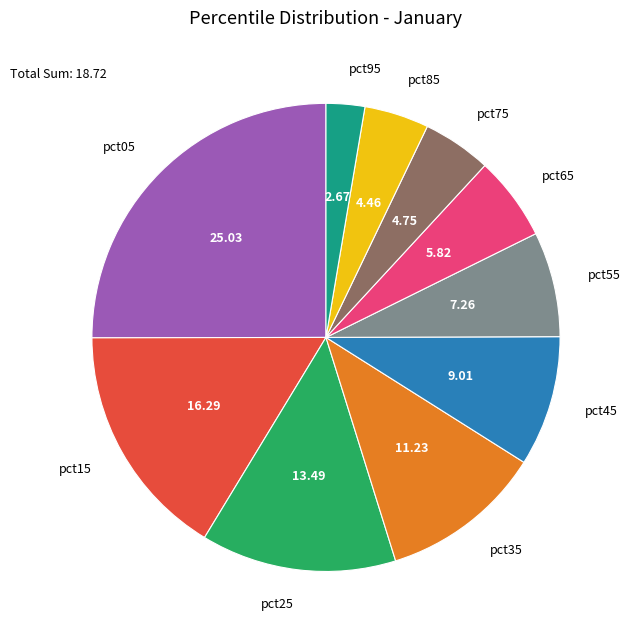

Between pct25 and pct65, which is larger?

pct25